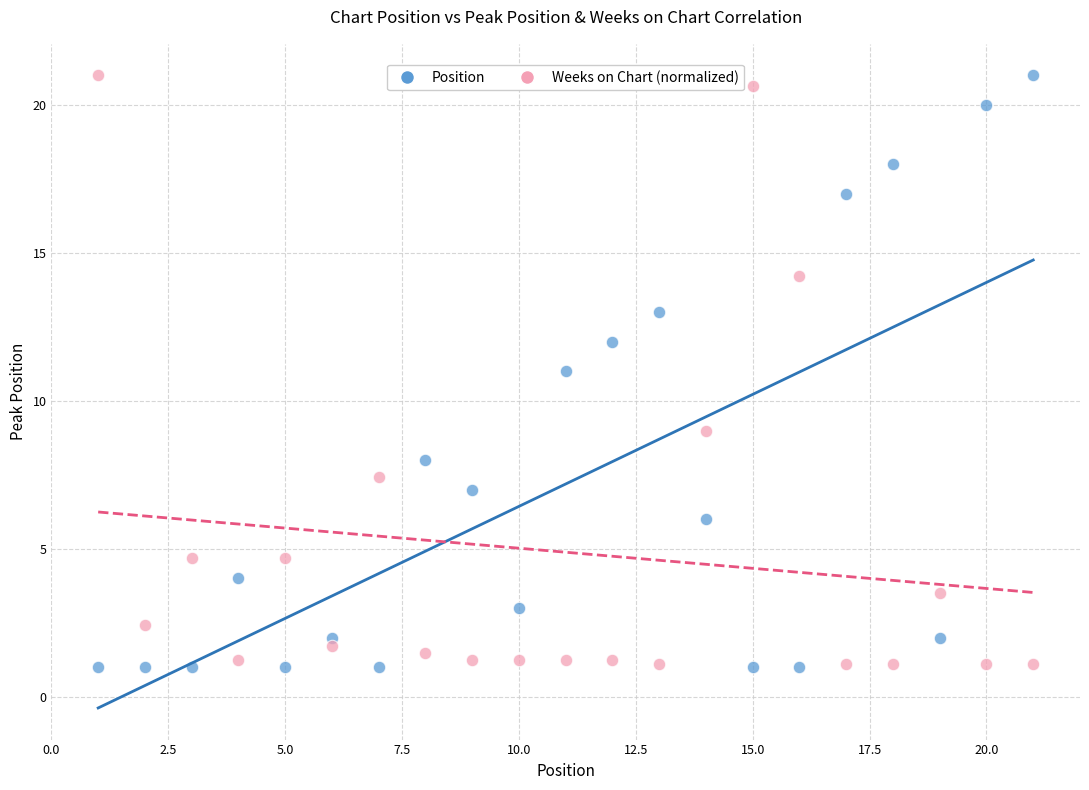

Across all data points, what is the range of X values (max minus min)?

20.0